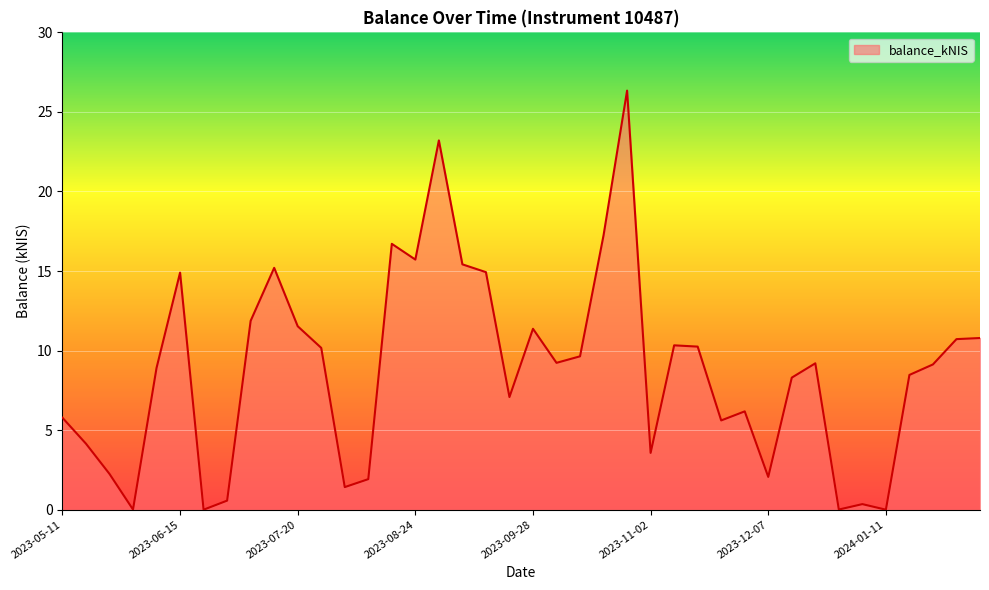

What is the greatest value displayed?

26.3